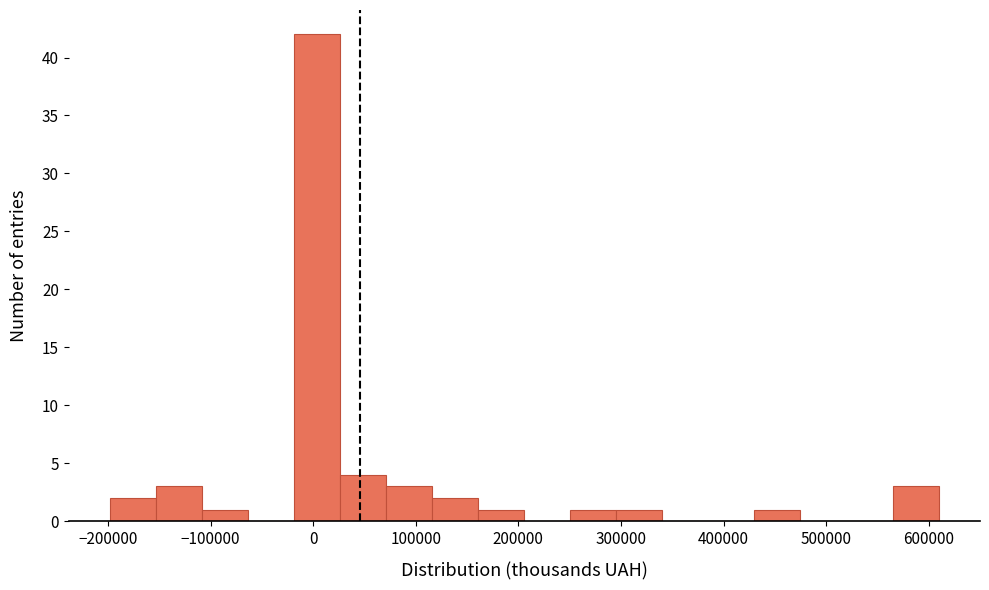

Over which range of the x-axis is the bar tallest?

-20000 to 30000